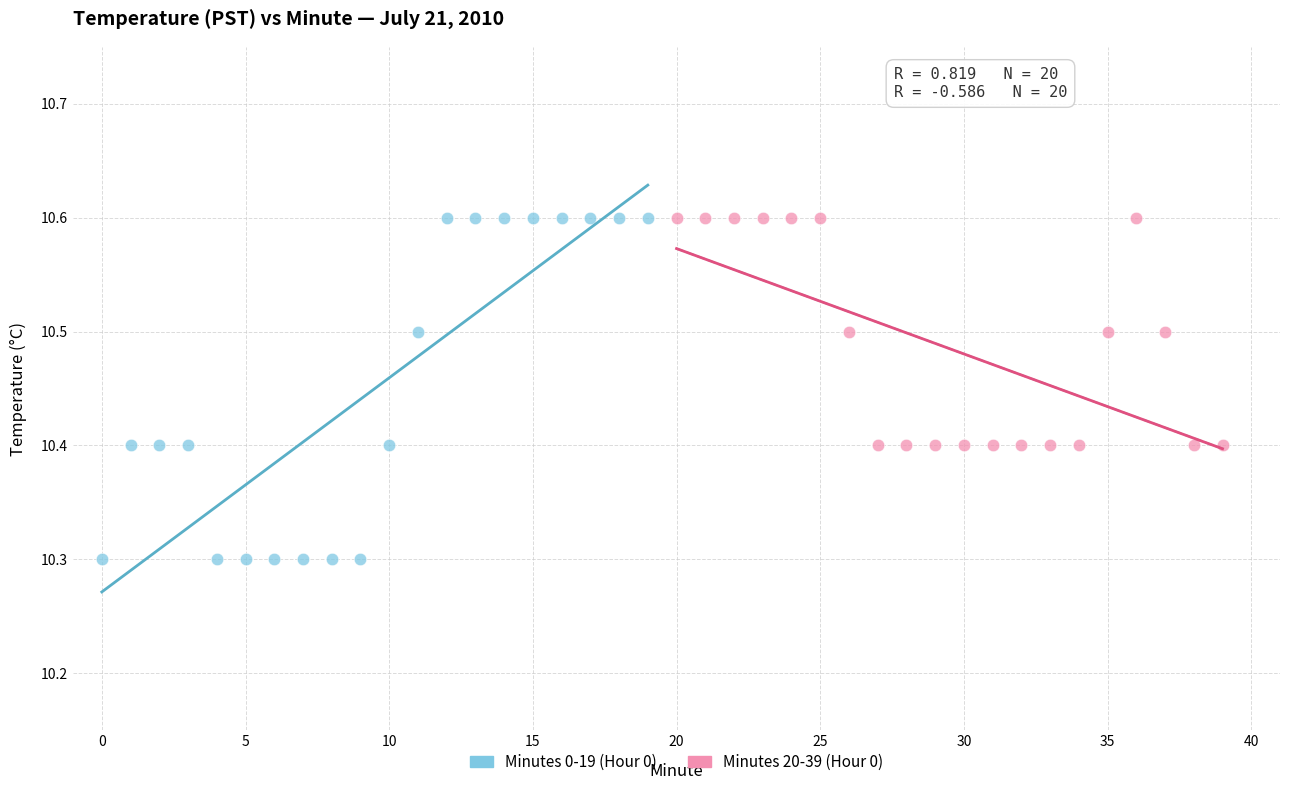

Which series contains the lowest Y value?

Minutes 0-19 (Hour 0)